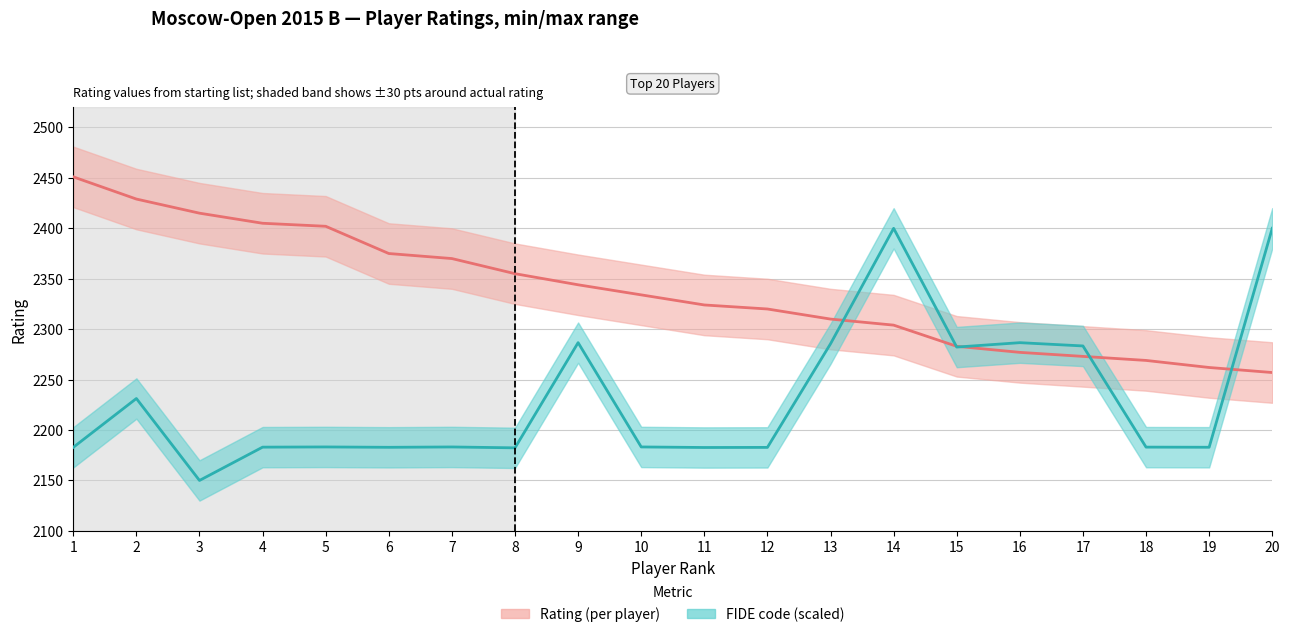

How many lines are shown in the chart?

2